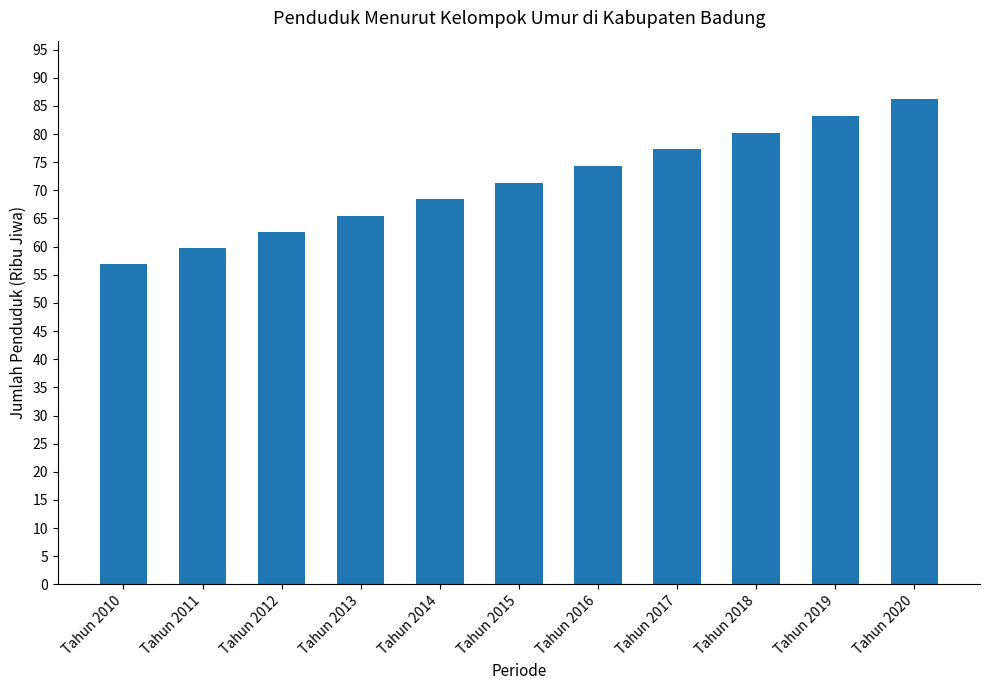

List the labels in order of value, smallest first.

Tahun 2010, Tahun 2011, Tahun 2012, Tahun 2013, Tahun 2014, Tahun 2015, Tahun 2016, Tahun 2017, Tahun 2018, Tahun 2019, Tahun 2020